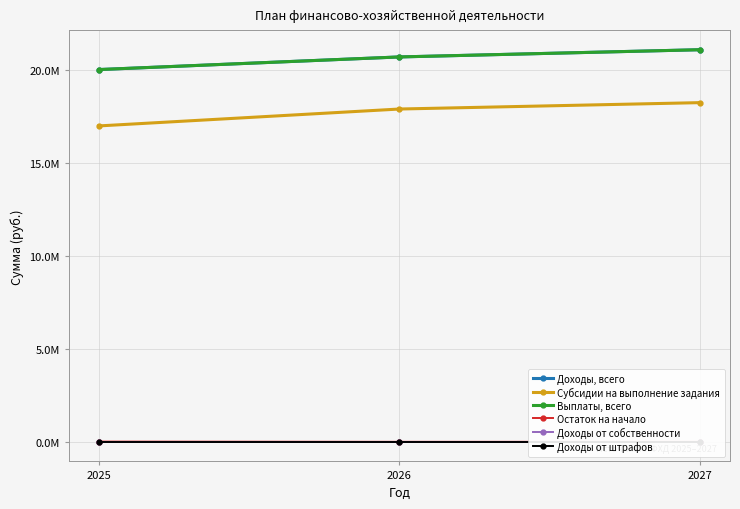

What is the difference between the maximum and minimum values in the Субсидии на выполнение задания series?

1253000.0